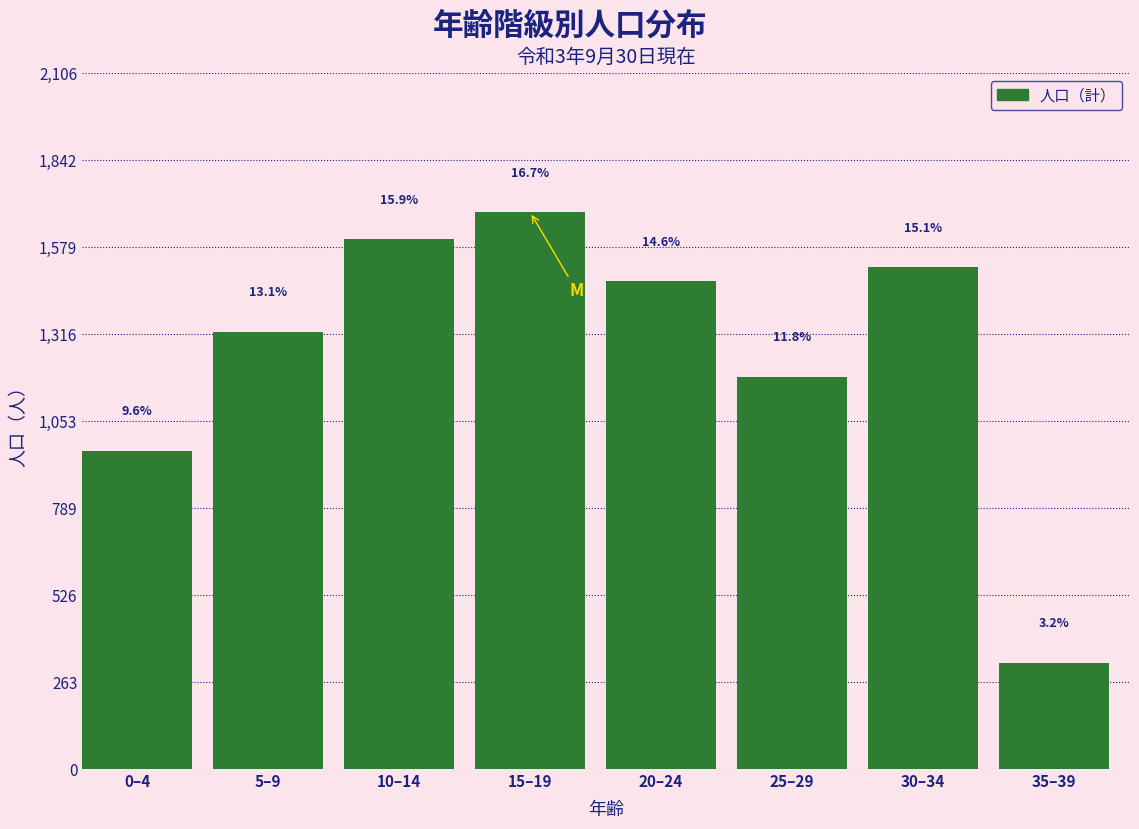

How many bars are there in total?

8